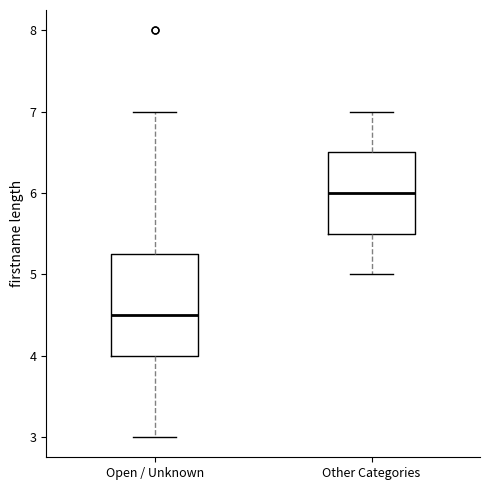

Reading left to right, transcribe this box plot: for each box, give where its median line is, the range the box spans, and where its two whiskers end, as read against the y-axis. The values are not printed on the chart, so give them approximately, as read against the axis.

Open / Unknown: median 4.5, box 4.0 to 5.3, whiskers 3.0 to 7.0
Other Categories: median 6.0, box 5.5 to 6.5, whiskers 5.0 to 7.0